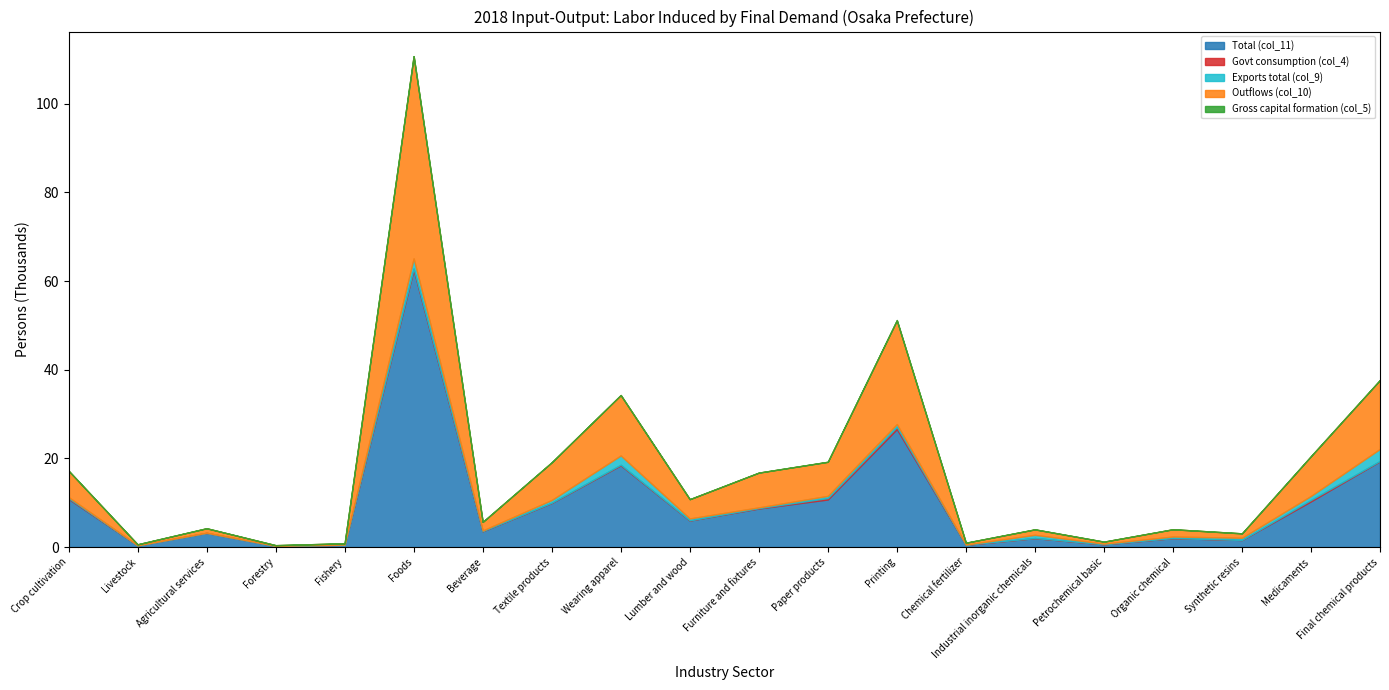

Between Forestry and Furniture and fixtures, which series saw the biggest shift?

Total (col_11)